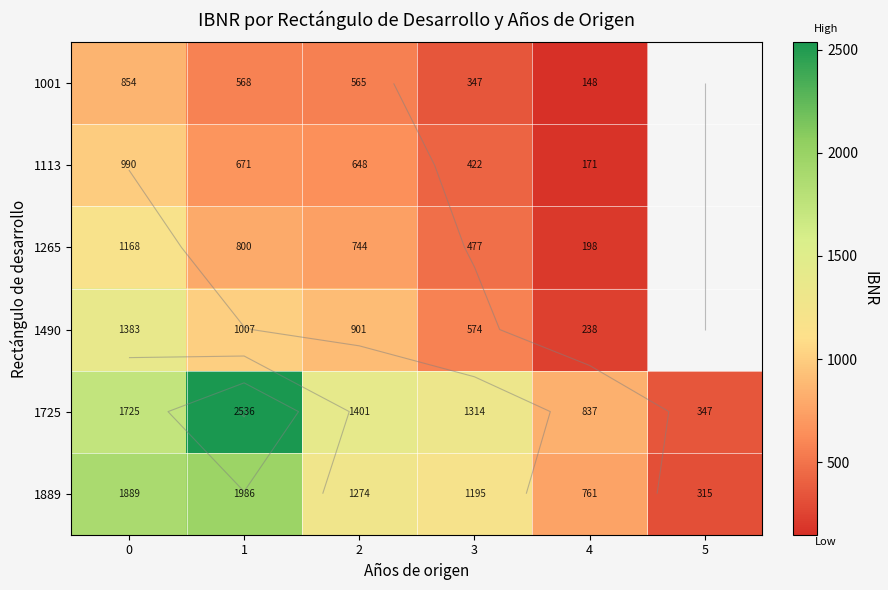

How many values in the row_5 series are below 1273?

3